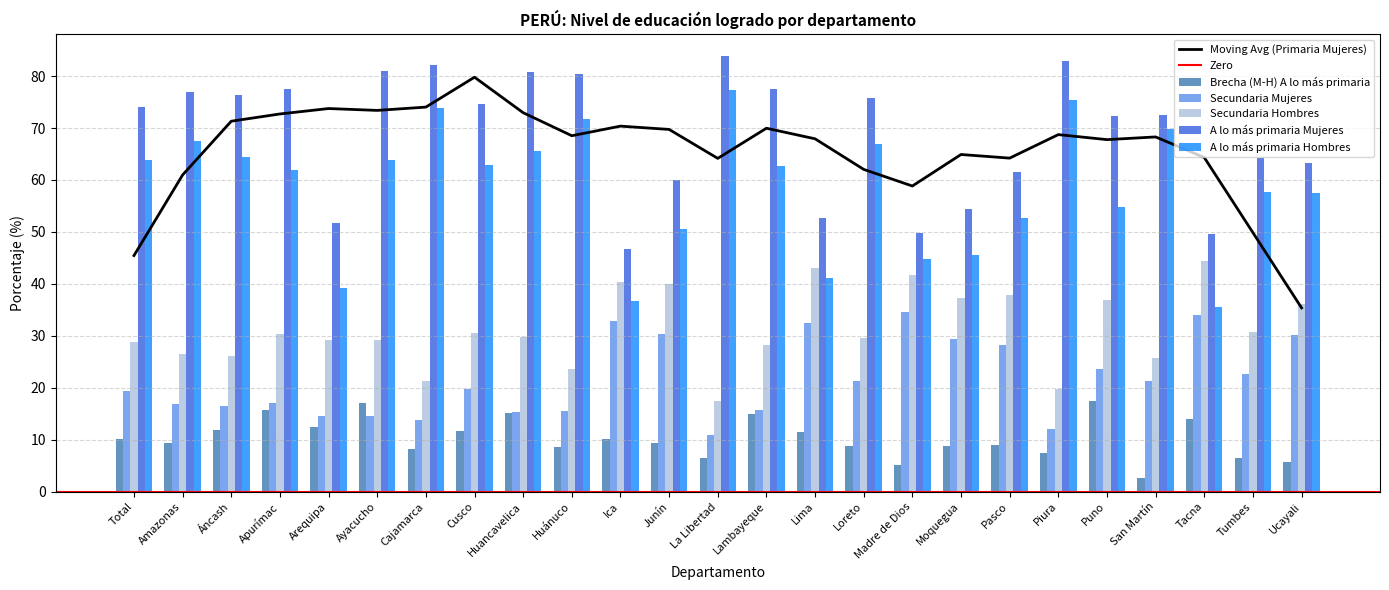

Is it true that Secundaria Mujeres equals 4.3 at San Martín?

False